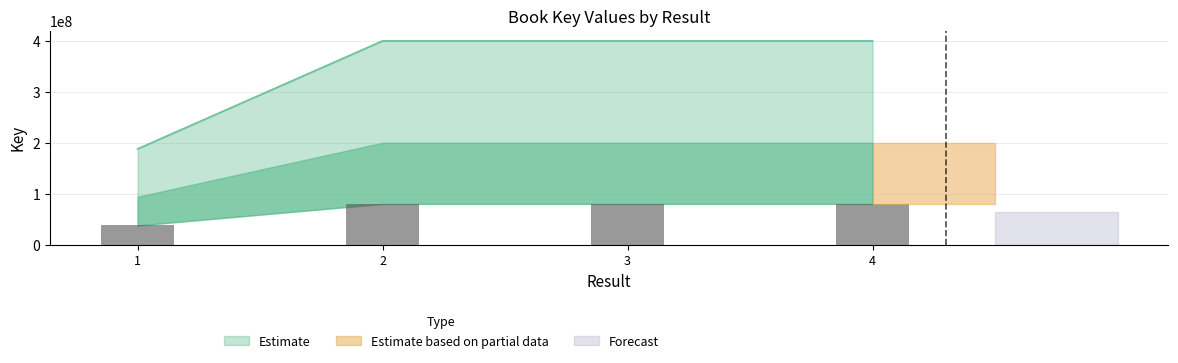

The chart shows a value of 700508240 at 4. True or false?

False